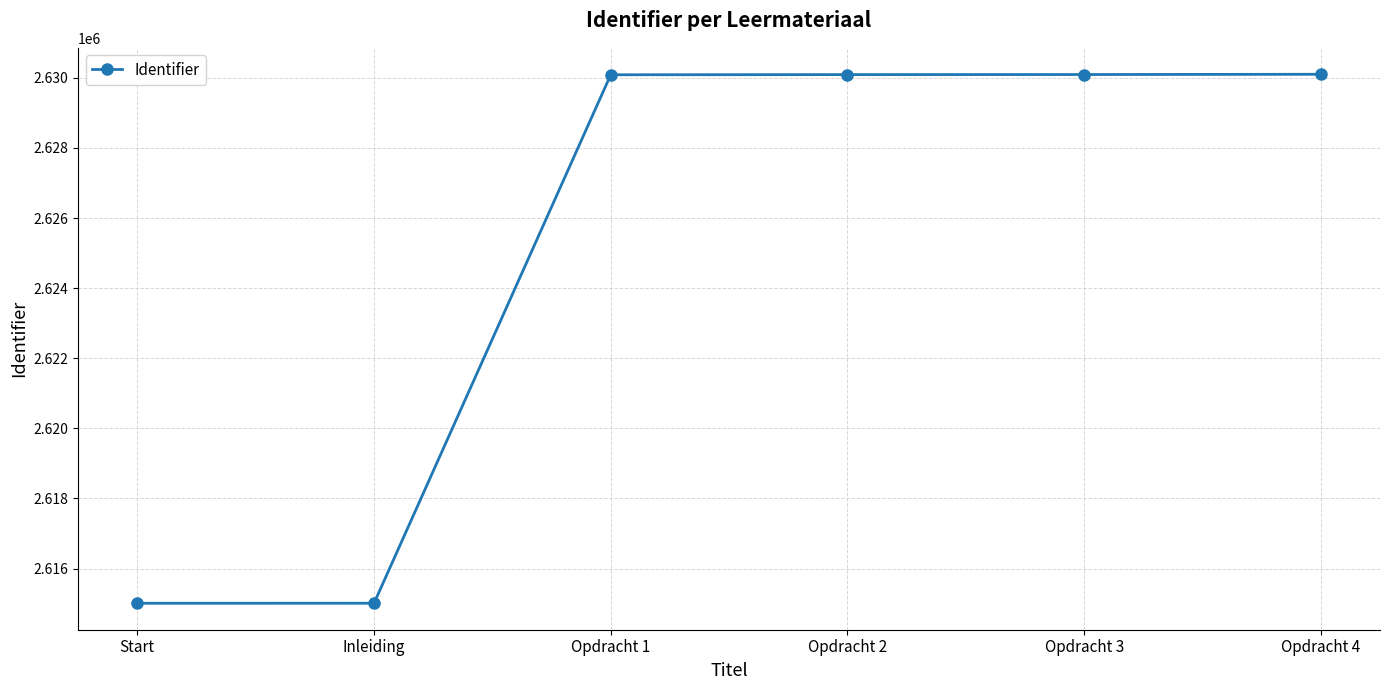

Approximately how many times larger is the value at Opdracht 3 compared to Opdracht 4?

1.0